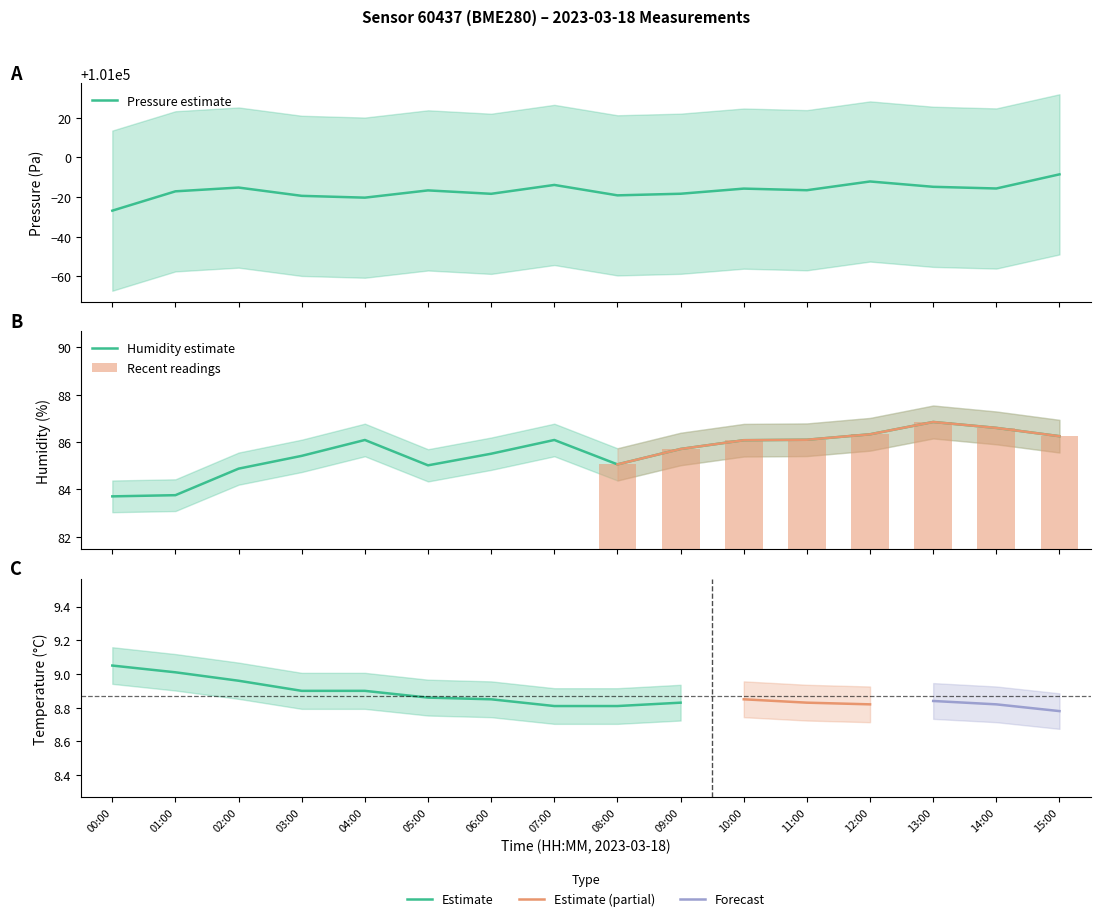

Rank the categories by humidity value from highest to lowest.

13:00, 14:00, 12:00, 15:00, 11:00, 04:00, 07:00, 10:00, 09:00, 06:00, 03:00, 08:00, 05:00, 02:00, 01:00, 00:00